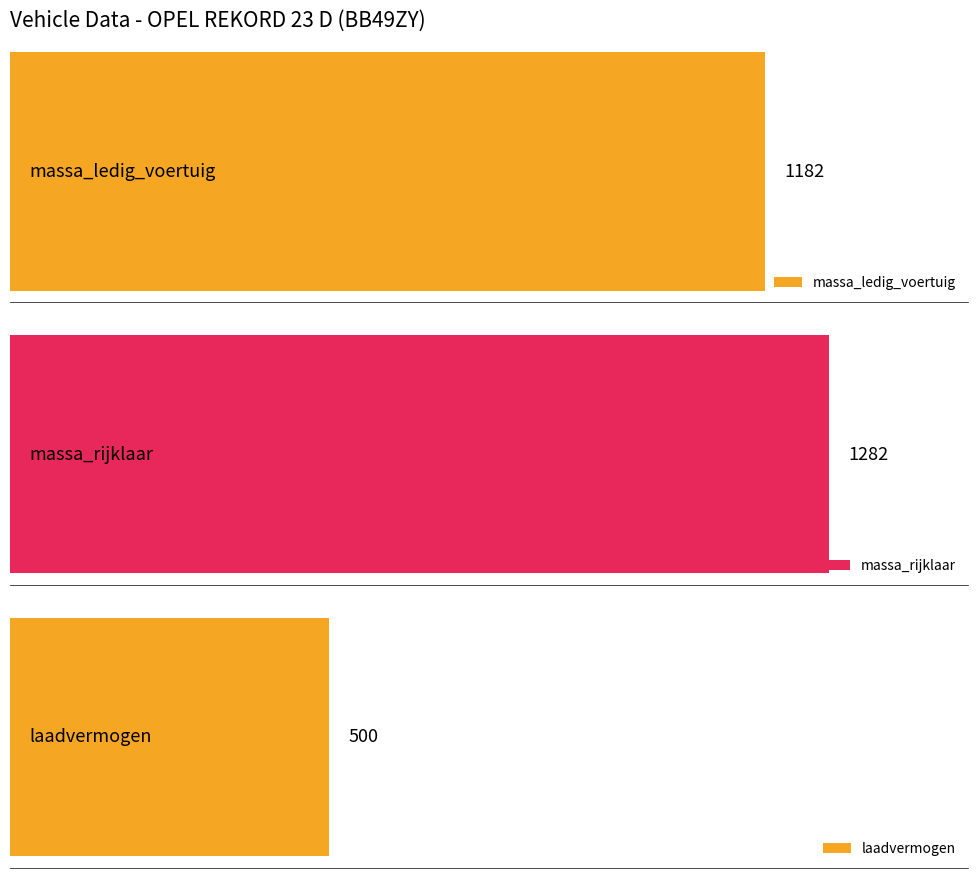

Are the bars grouped side by side (vs. stacked)?

Yes